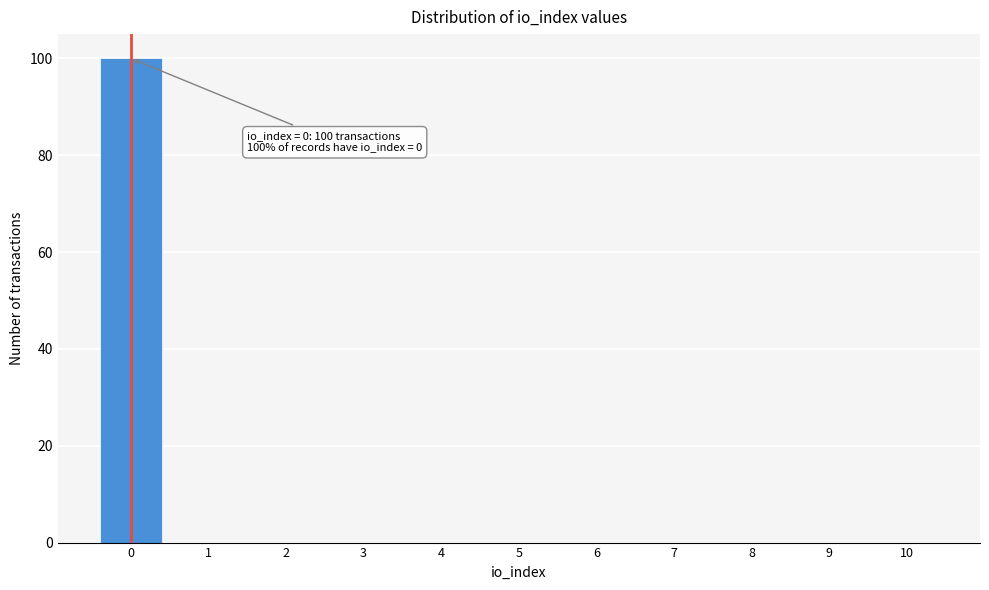

Reading left to right, extract all data points from this chart.

0=100	1=0	2=0	3=0	4=0	5=0	6=0	7=0	8=0	9=0	10=0